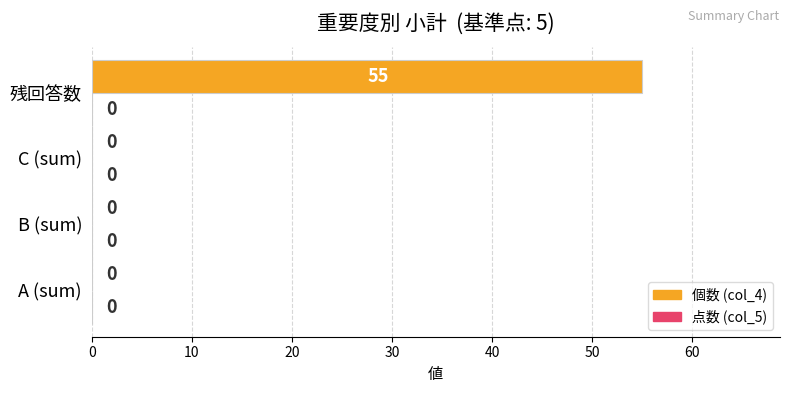

Which has a higher value, 残回答数 or A (sum)?

残回答数